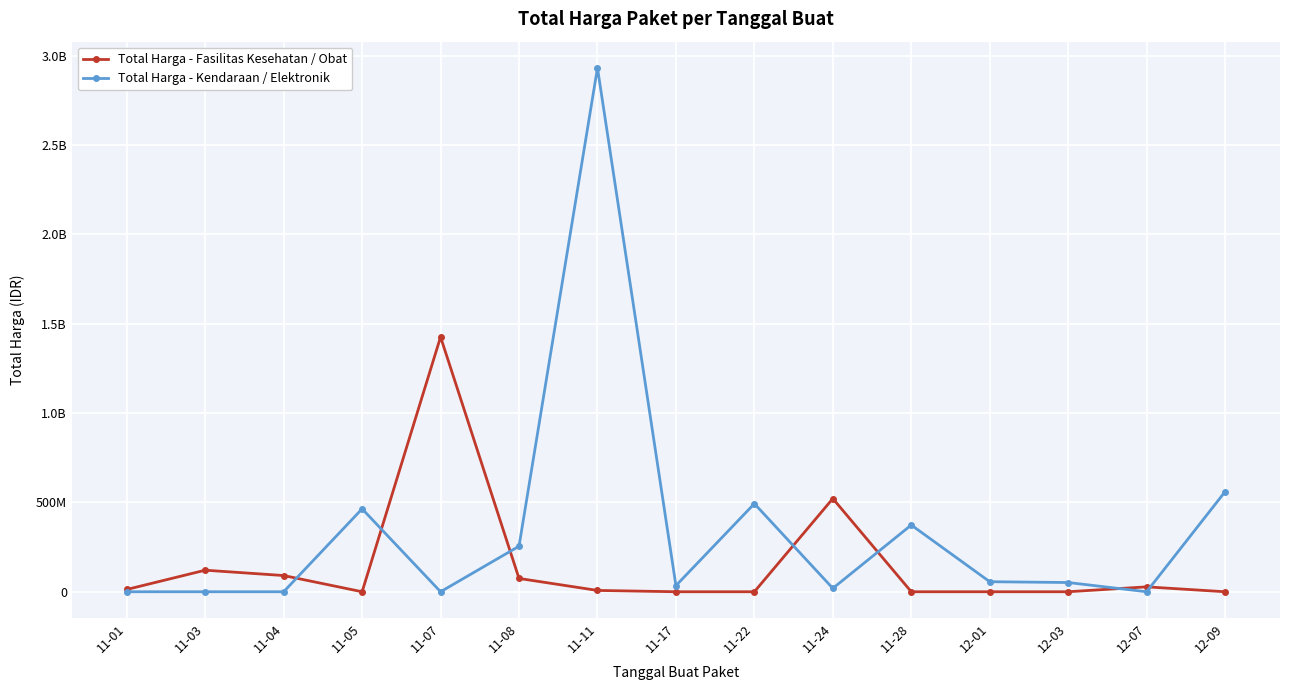

The value of Total Harga - Kendaraan / Elektronik at 12-03 is 32132169. True or false?

False